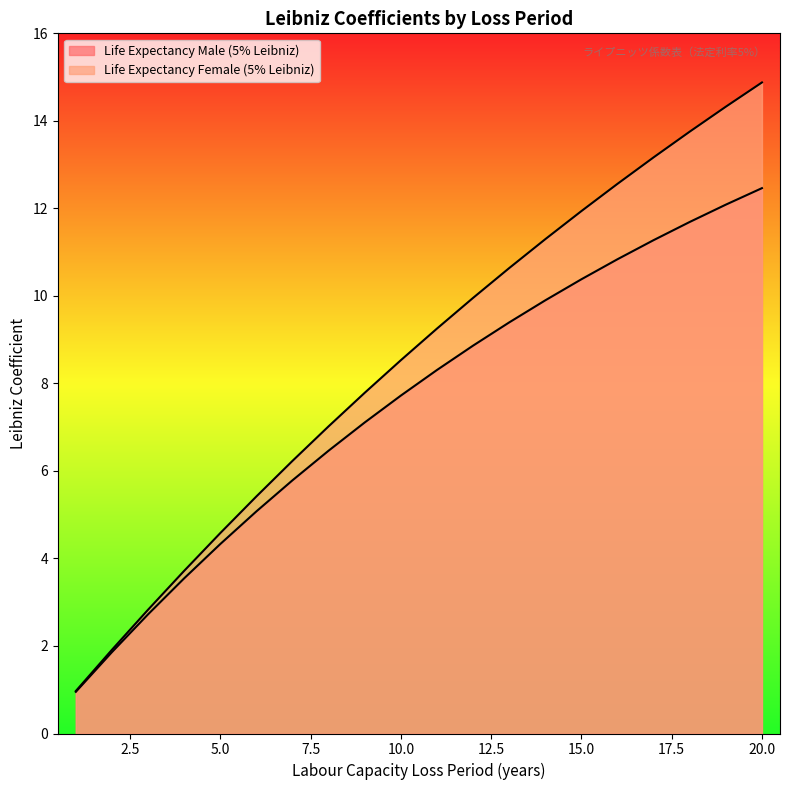

True or false: Life Expectancy Male (5% Leibniz) has more than 0 interior local peaks.

False